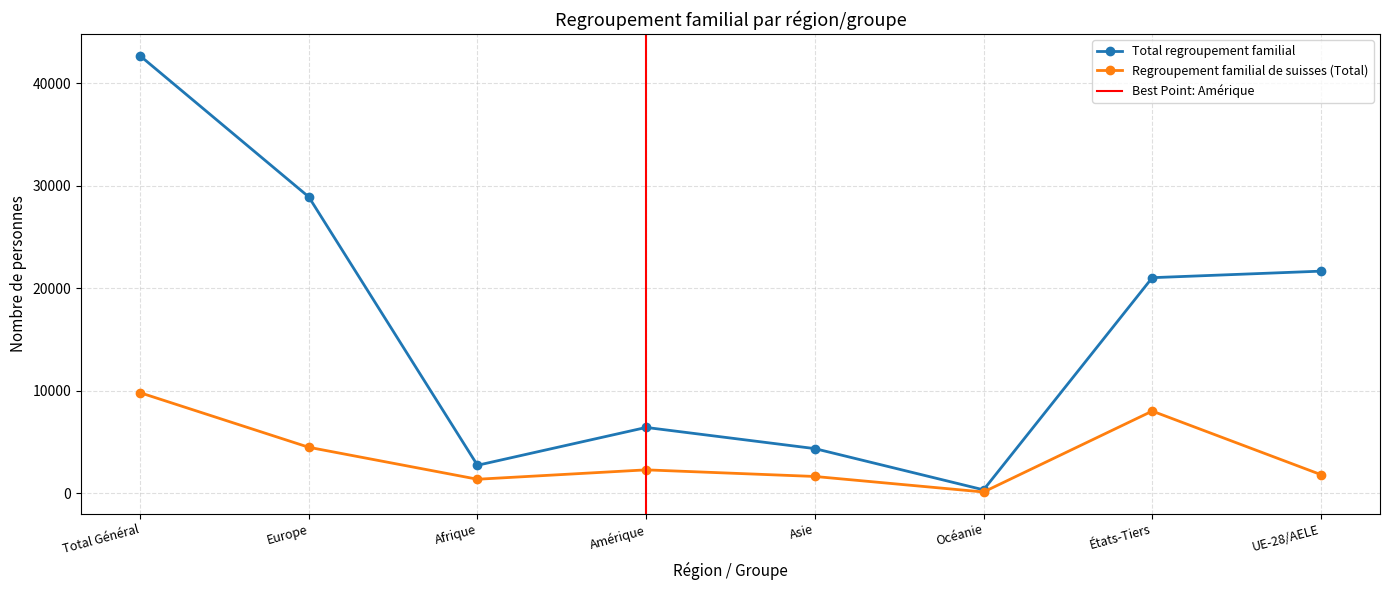

Is the value of Regroupement familial de suisses (Total) at Océanie greater than the value of Total regroupement familial at UE-28/AELE?

No